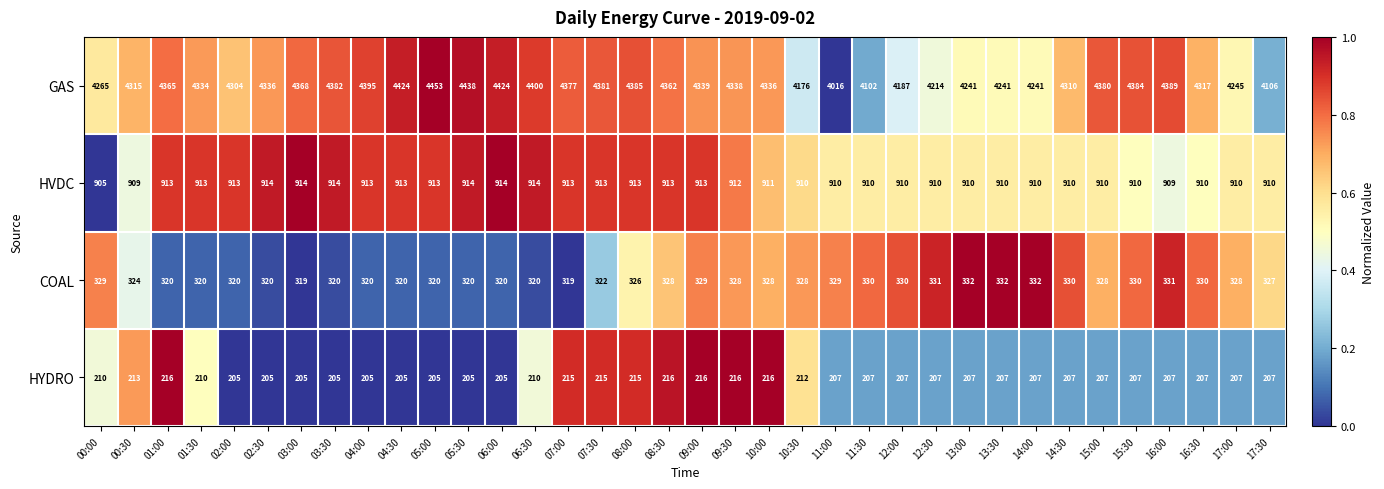

At 10:00, list the series in order from smallest to largest.

HYDRO, COAL, HVDC, GAS